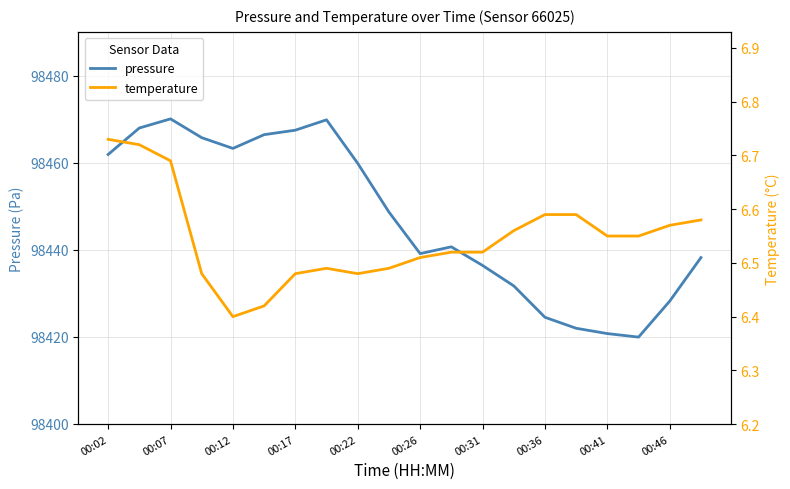

The pressure series shows 98436.4 at 00:31. True or false?

True